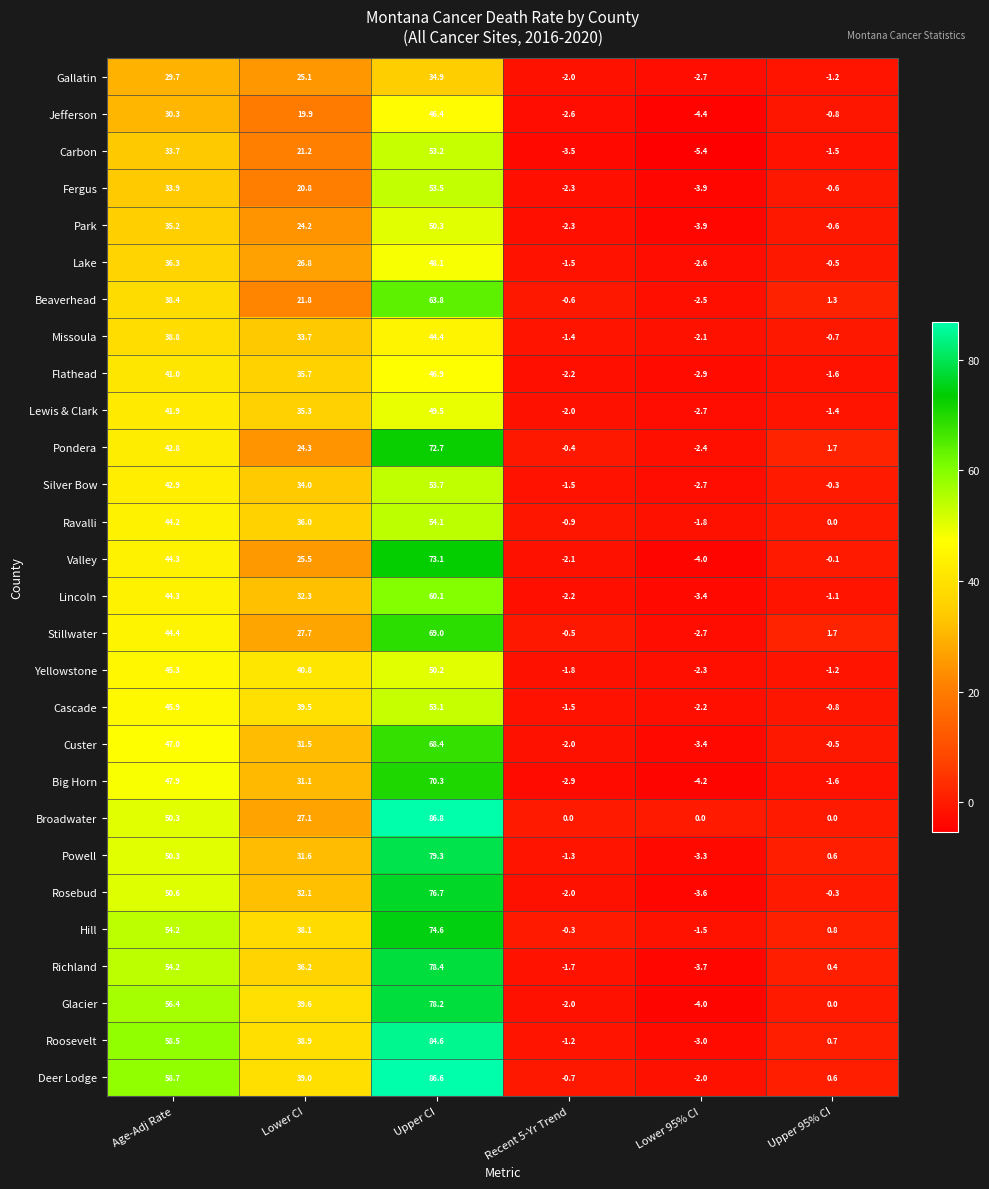

What is the difference between the maximum and minimum values in the Custer series?

71.8